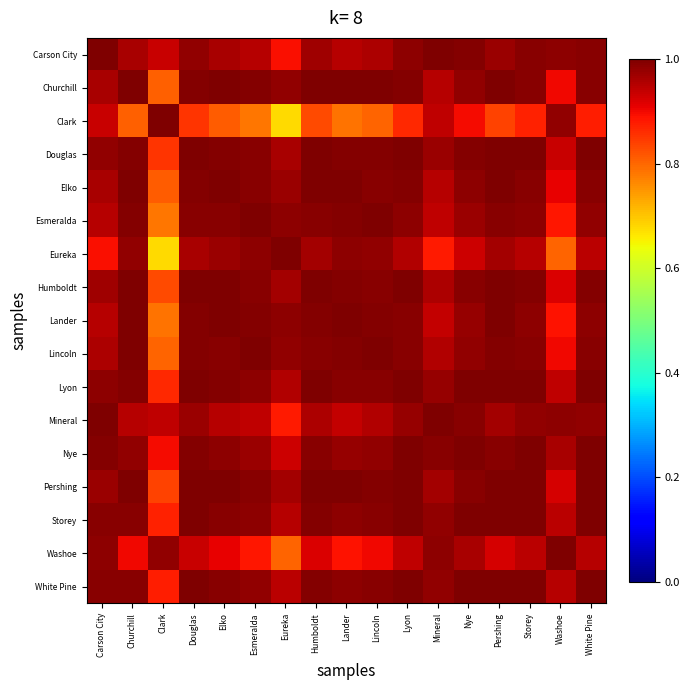

Between Churchill and Humboldt, which series saw the biggest shift?

Clark